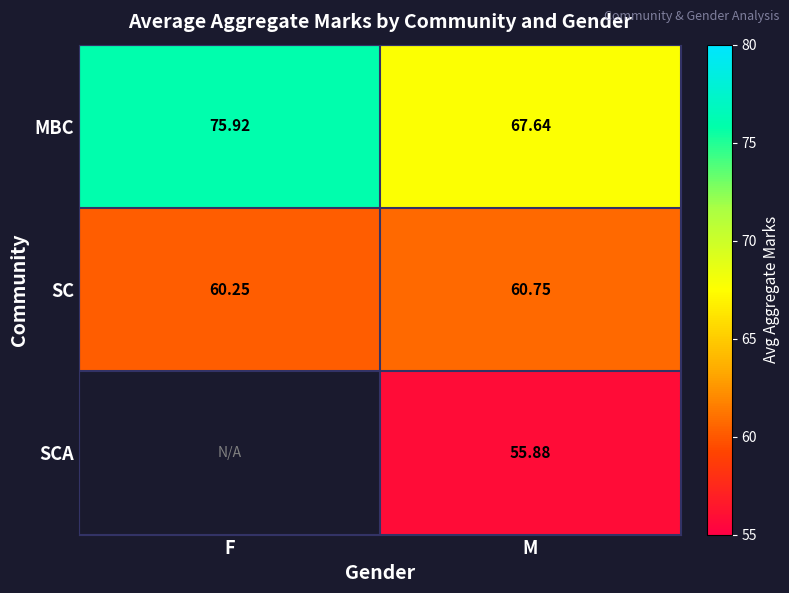

Which category has the highest value in the MBC series?

F